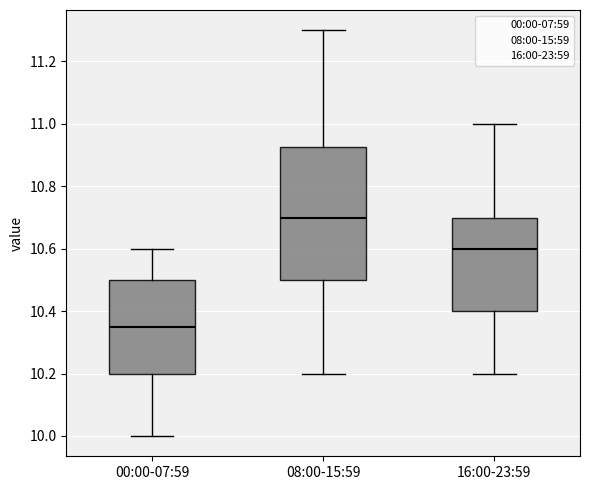

Which box is the tallest, from its lower edge to its upper edge?

08:00-15:59